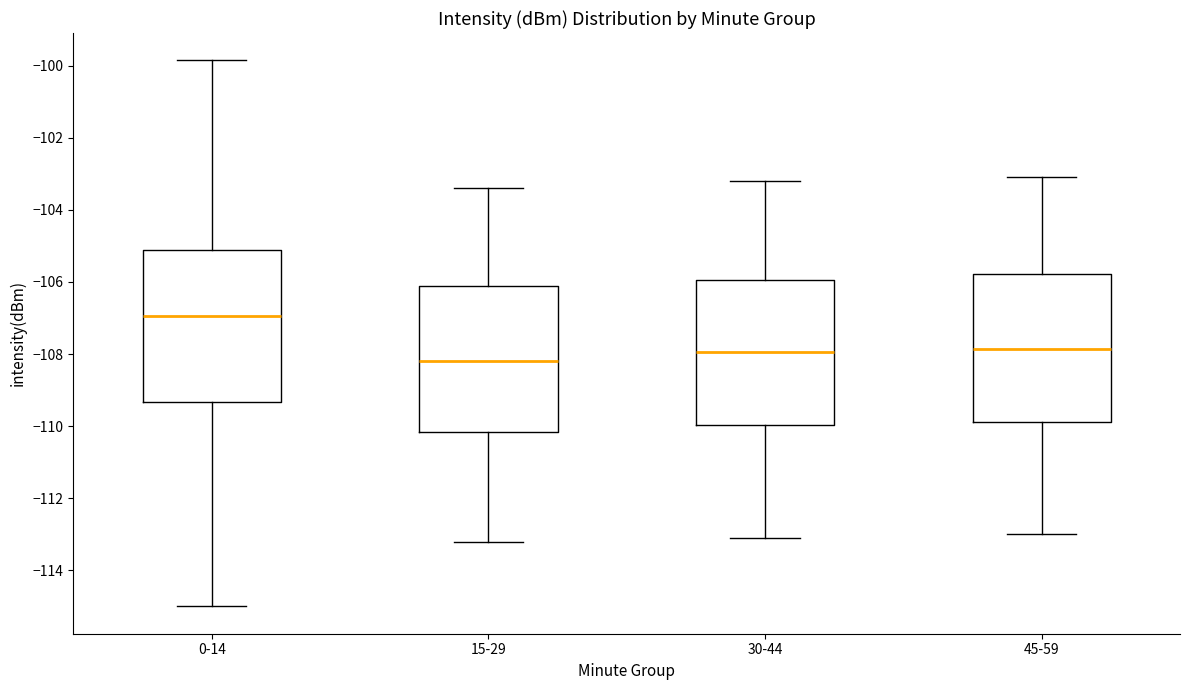

Which box's median line is the highest?

0-14